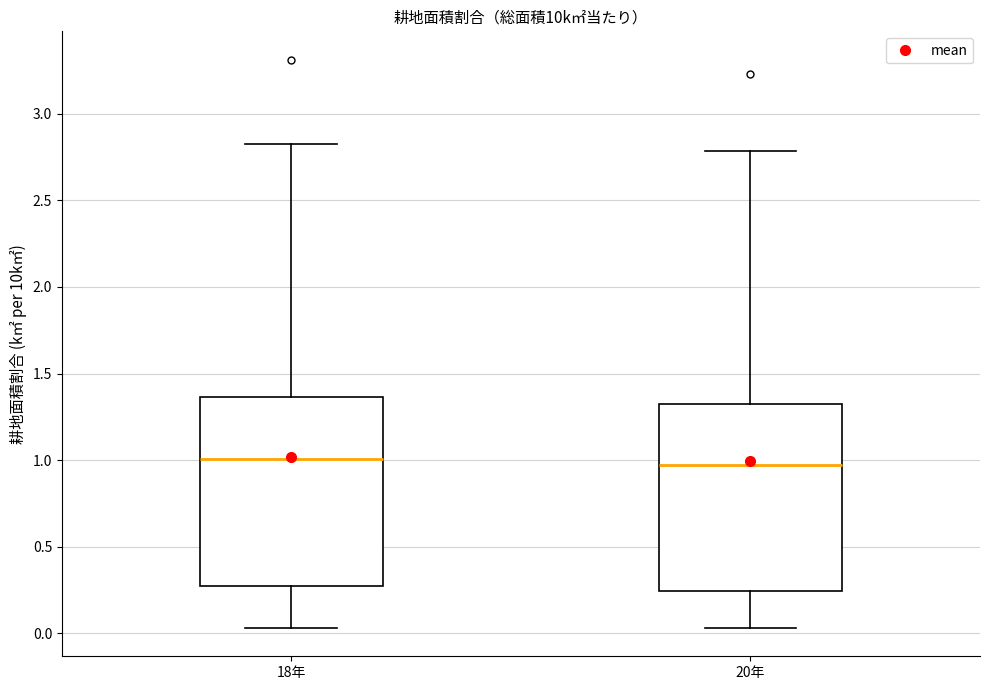

Where is the lower edge of the box for 20年 on the y-axis? The values are not printed on the chart, so give them approximately, as read against the axis.

0.25